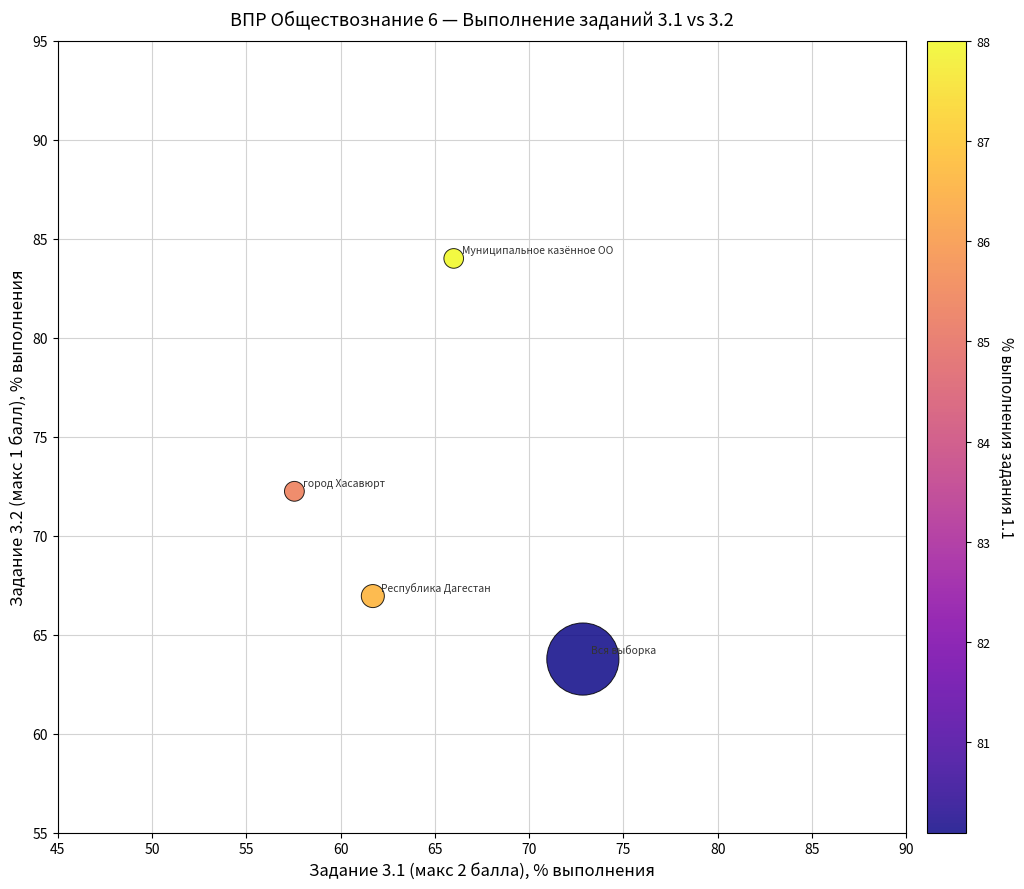

What Y value in the scatter plot is closest to 73?

72.2